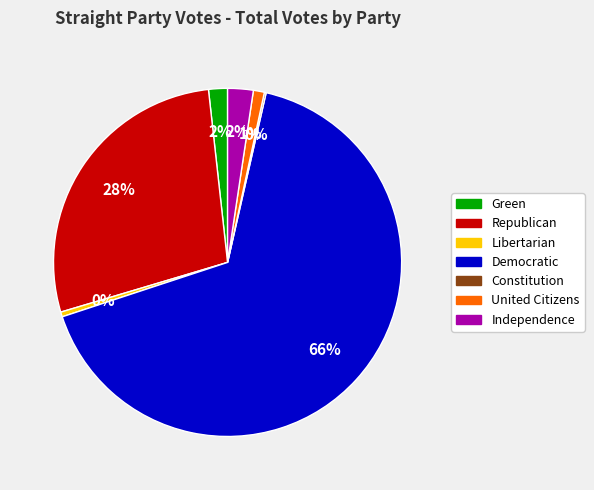

Which category accounts for the majority?

Democratic